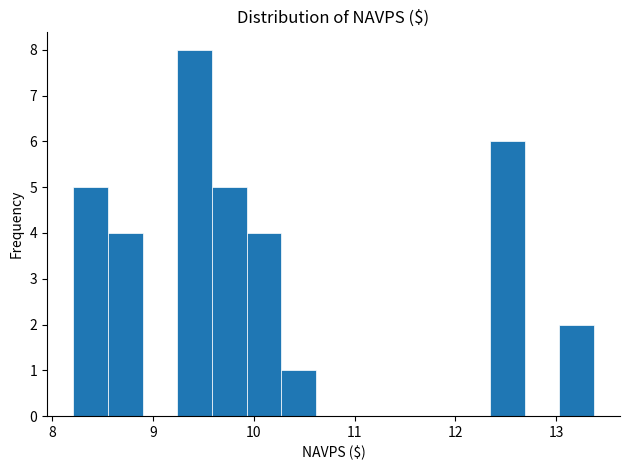

Read against the x-axis, roughly where is the centre of the tallest bar?

9.4